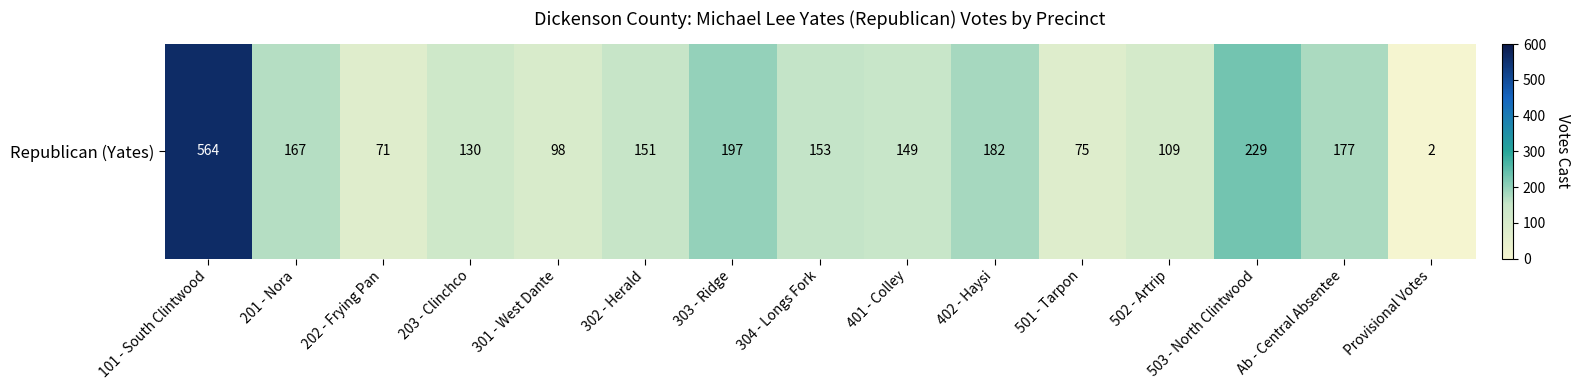

Is it true that the value at 202 - Frying Pan is 71?

True